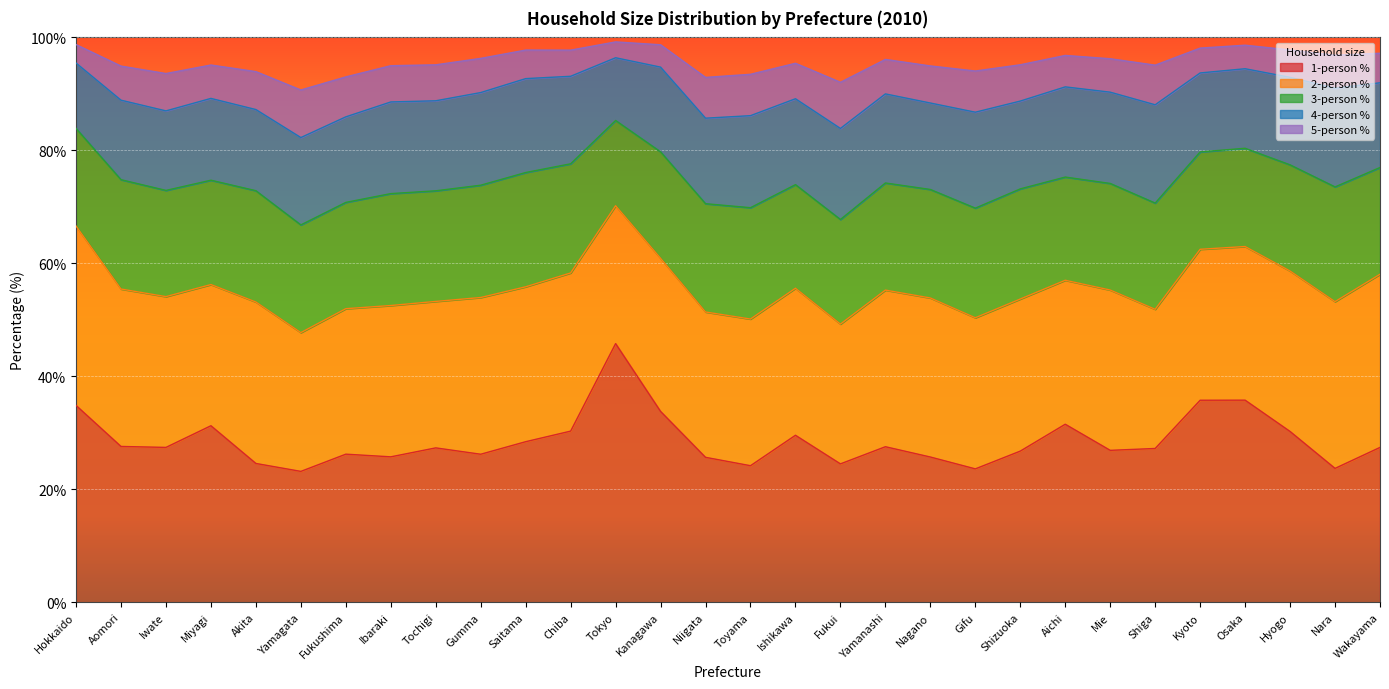

True or false: 2-person % and 3-person % intersect in this chart.

False